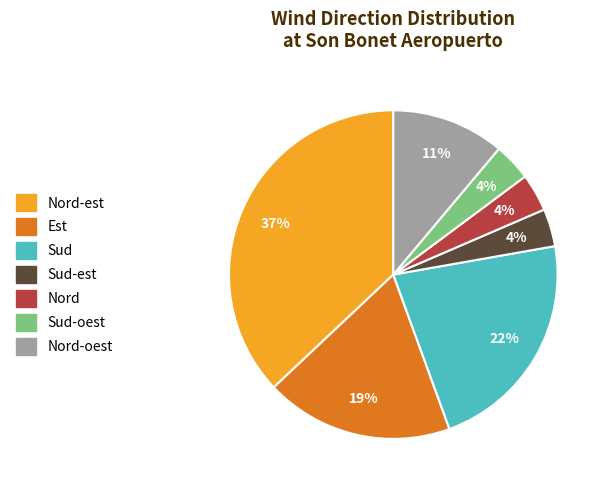

To the nearest percent, what is the difference between the largest and smallest slice percentages?

33%